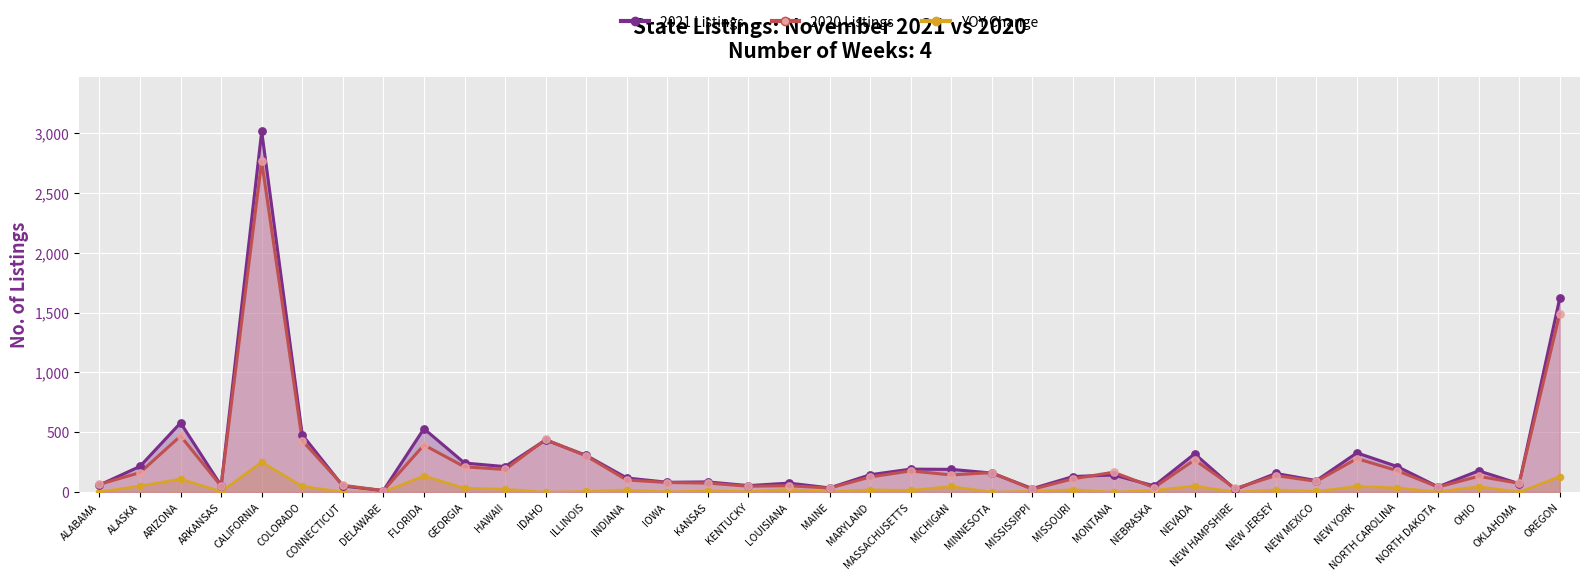

Approximately how many times larger is the value at ARKANSAS compared to NEW MEXICO?

0.7